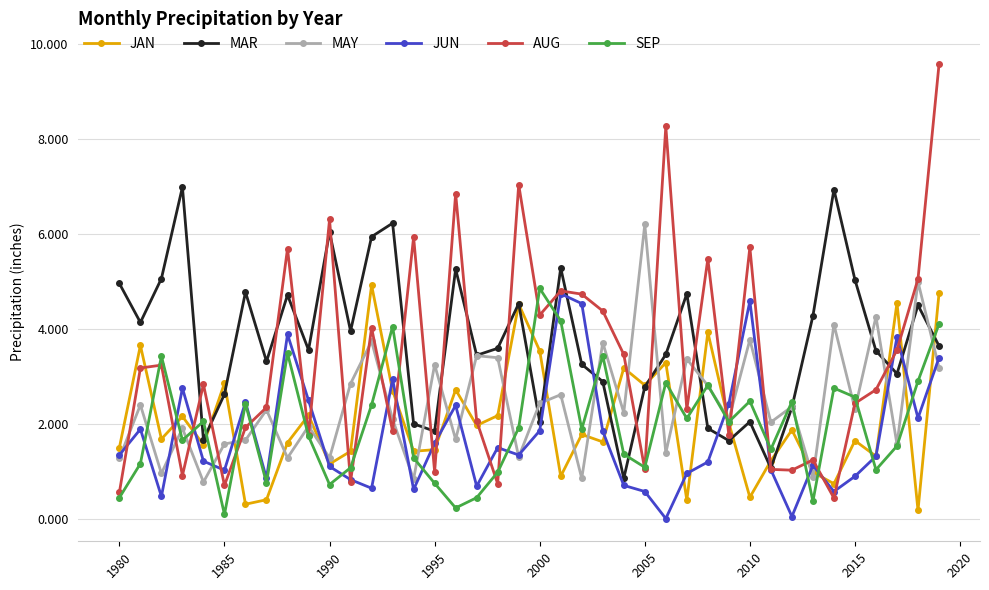

Which series has the largest total across all categories?

MAR